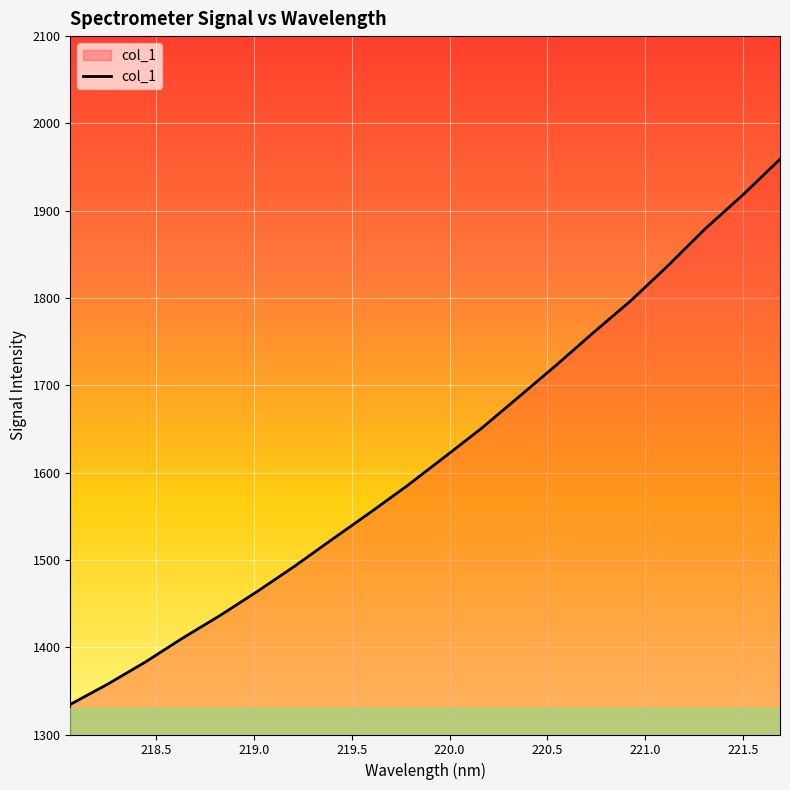

What is the greatest value displayed?

1959.0